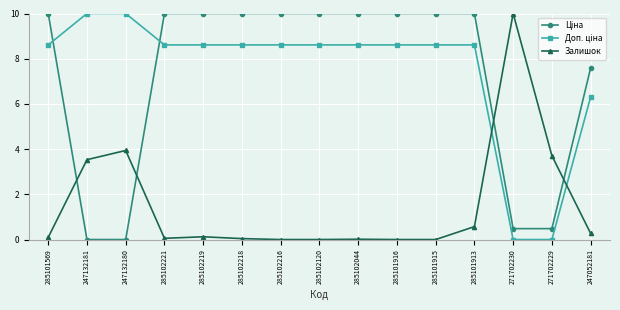

The Залишок series shows 1.0 at 285101913. True or false?

False